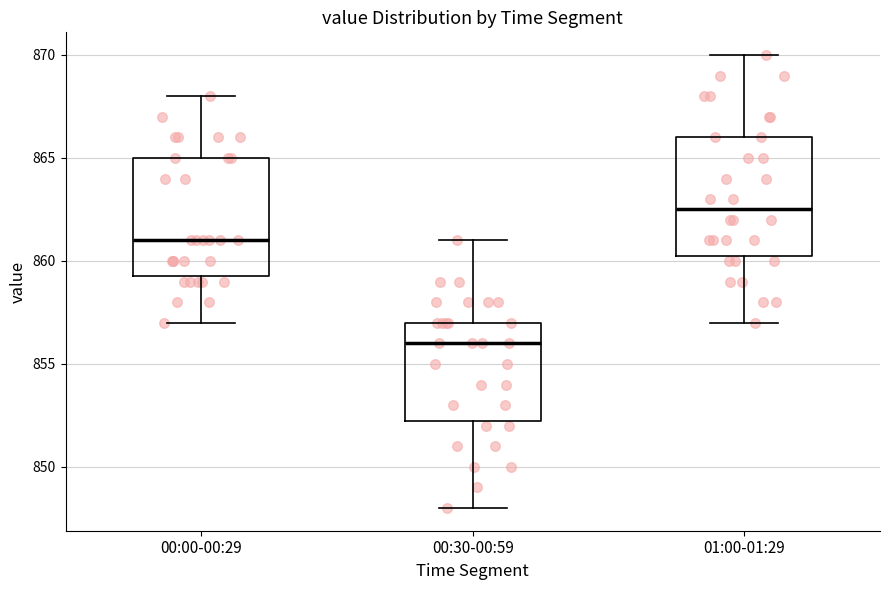

Reading left to right, read every box against the y-axis: the position of its median line, the range the box covers, and the ends of its whiskers. The values are not printed on the chart, so give them approximately, as read against the axis.

00:00-00:29: median 861.0, box 859.5 to 865.0, whiskers 857.0 to 868.0
00:30-00:59: median 856.0, box 852.5 to 857.0, whiskers 848.0 to 861.0
01:00-01:29: median 862.5, box 860.5 to 866.0, whiskers 857.0 to 870.0